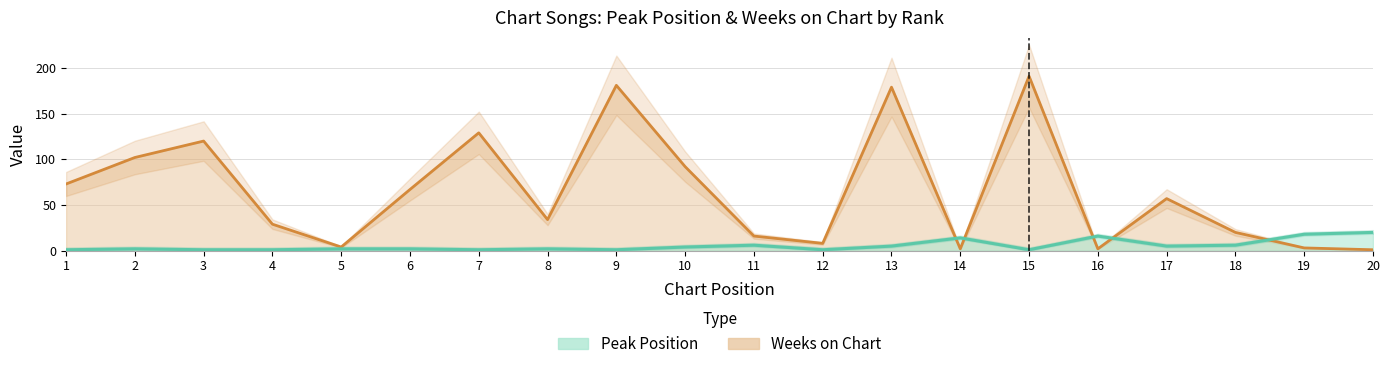

List the series in order of their peak value, lowest first.

Peak Position, Weeks on Chart